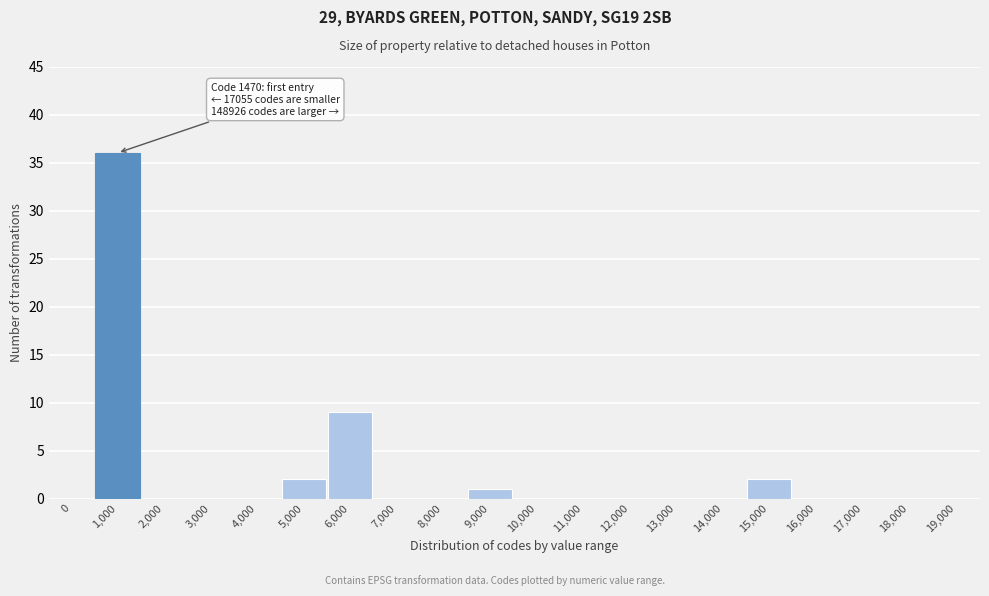

Reading left to right, transcribe all the data shown in this chart.

0=0	1,000=36	2,000=0	3,000=0	4,000=0	5,000=2	6,000=9	7,000=0	8,000=0	9,000=1	10,000=0	11,000=0	12,000=0	13,000=0	14,000=0	15,000=2	16,000=0	17,000=0	18,000=0	19,000=0